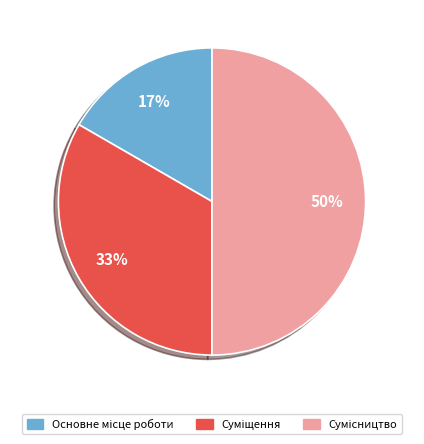

To the nearest percent, what is the difference between the largest and smallest slice percentages?

33%